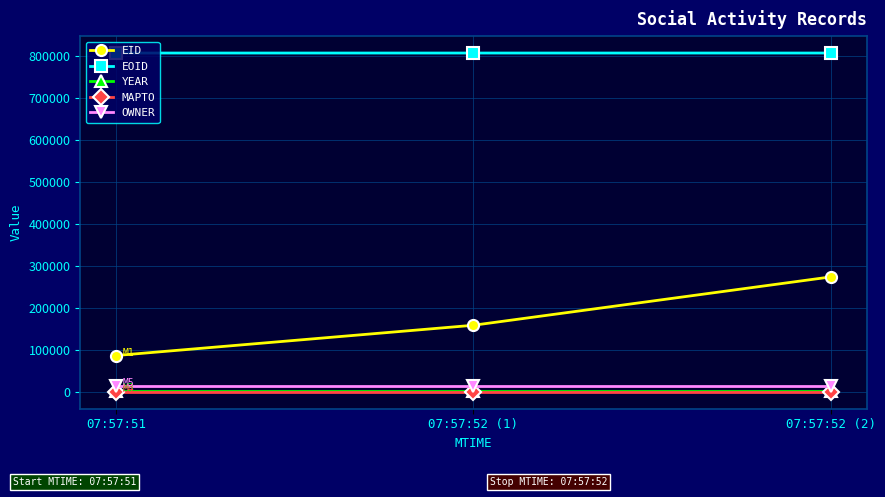

Which series has the largest total across all categories?

EOID